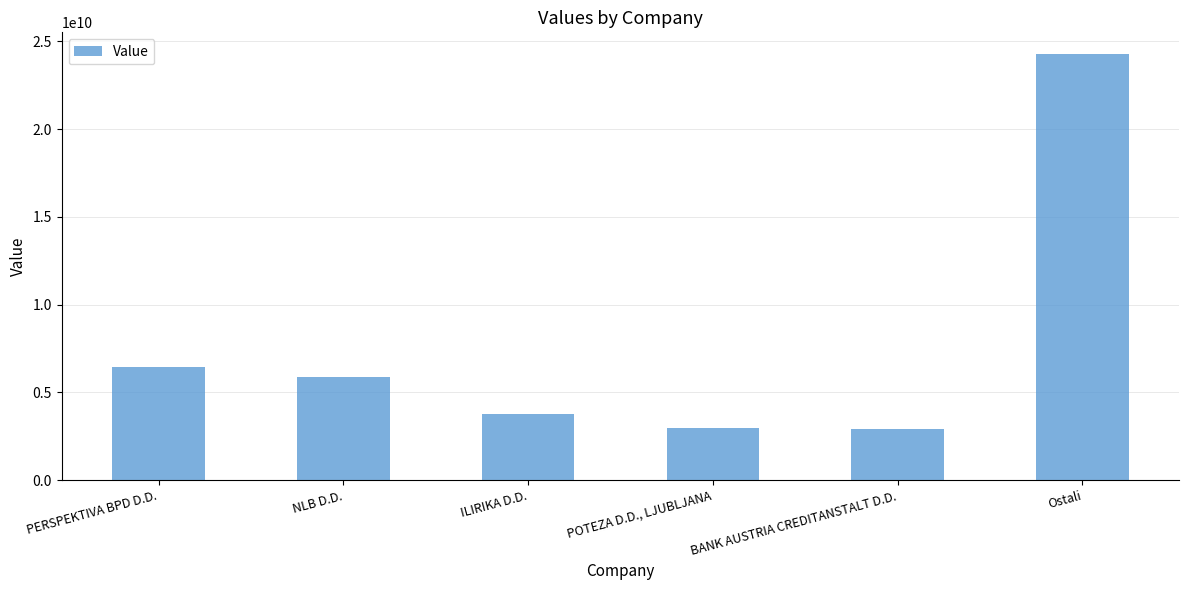

Rank the categories by value from lowest to highest.

BANK AUSTRIA CREDITANSTALT D.D., POTEZA D.D., LJUBLJANA, ILIRIKA D.D., NLB D.D., PERSPEKTIVA BPD D.D., Ostali